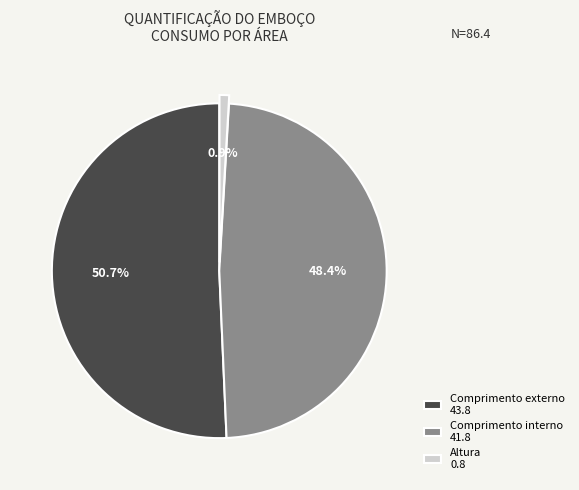

Which has a higher value, Comprimento interno 41.8 or Comprimento externo 43.8?

Comprimento externo 43.8